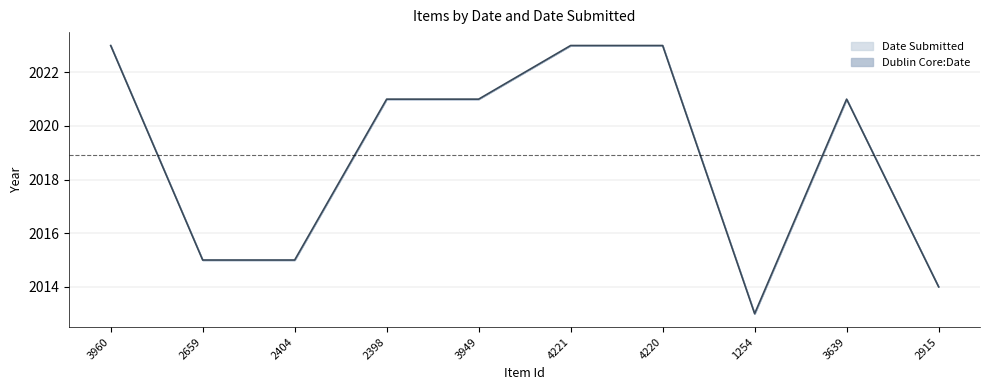

How many interior local peaks (higher than both neighbors) does the data have?

1